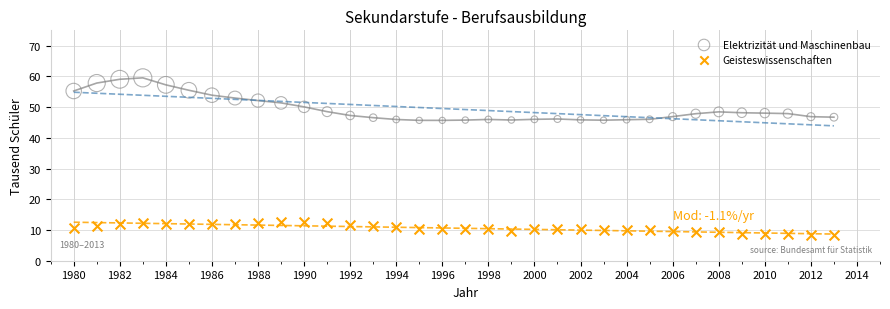

What are all the series names shown in the legend?

Elektrizität und Maschinenbau, Geisteswissenschaften